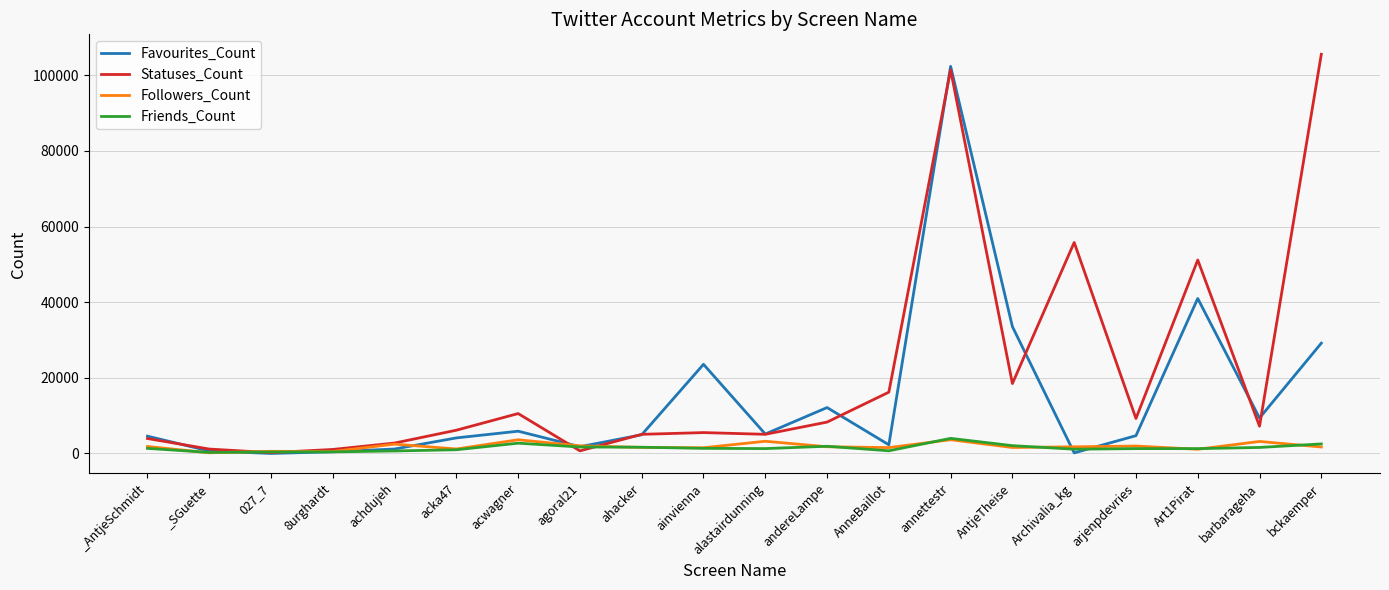

Which series has the largest range (max minus min)?

Statuses_Count